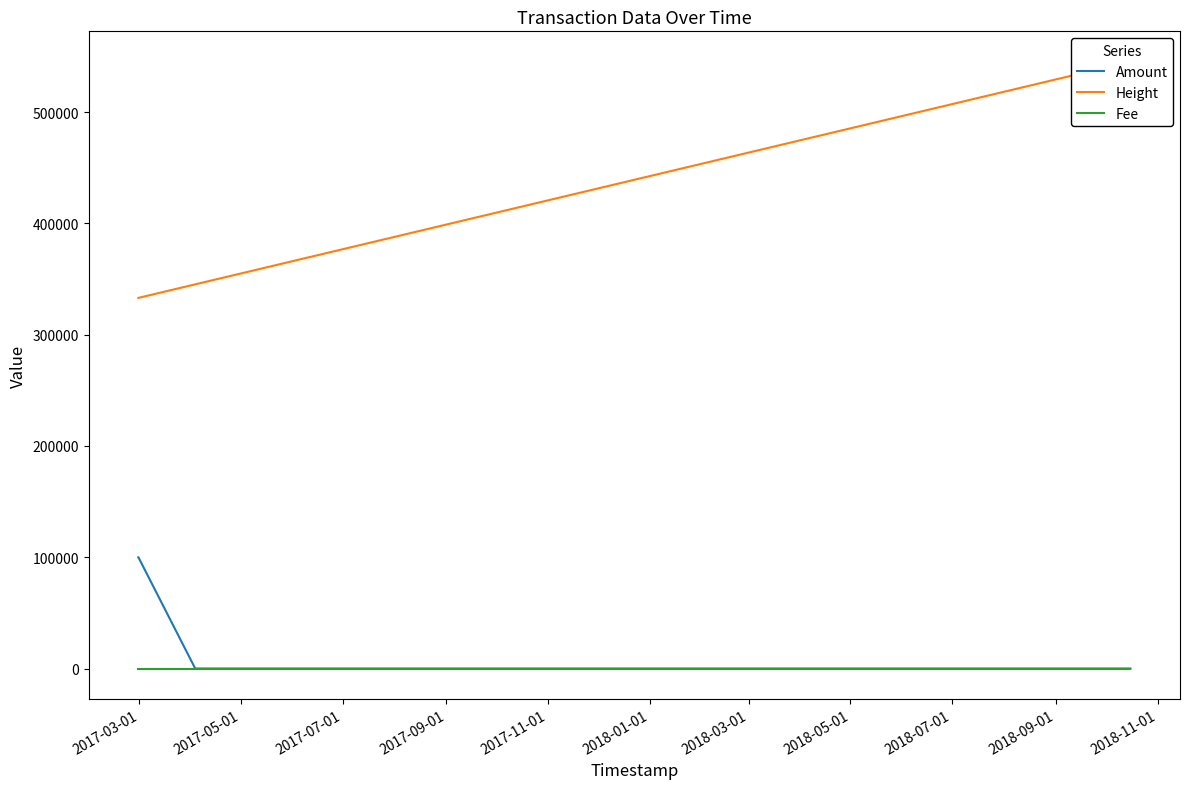

What is the maximum value for Amount?

99995.0